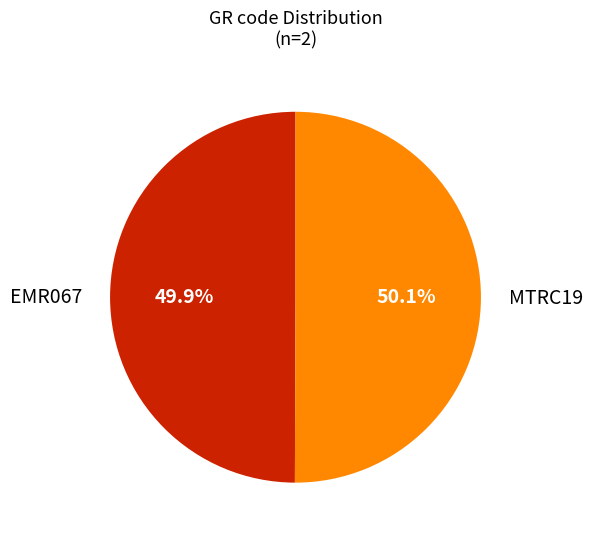

What is the ratio of the value at MTRC19 to the value at EMR067?

1.0